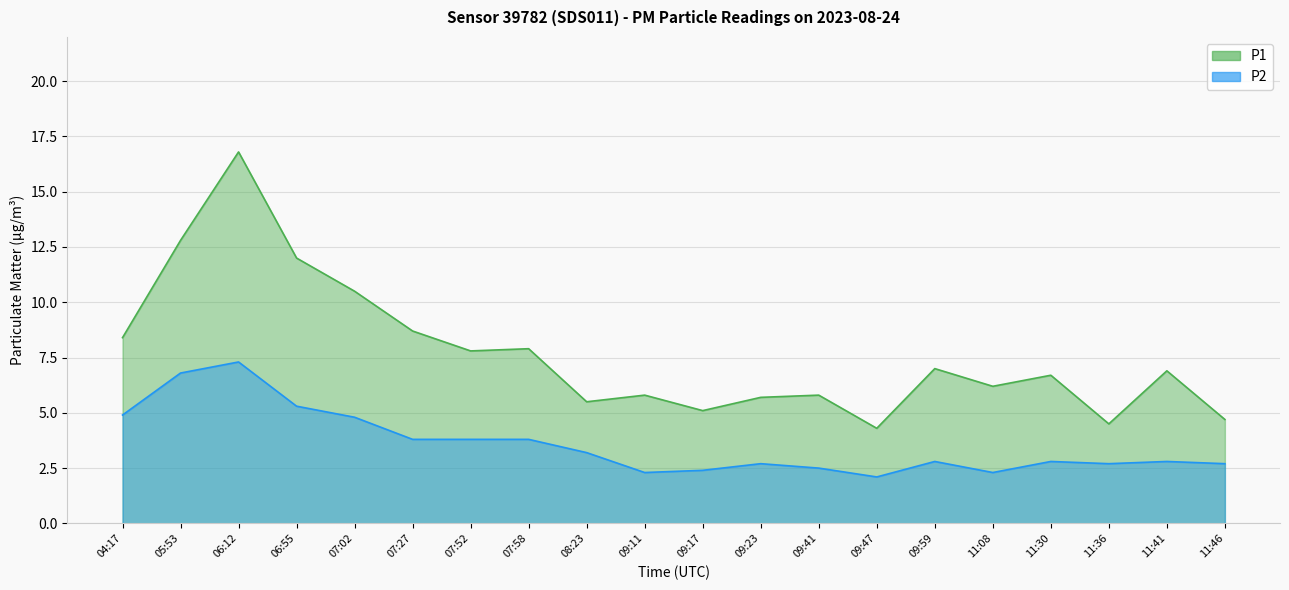

Which category has the highest value in the P1 series?

06:12